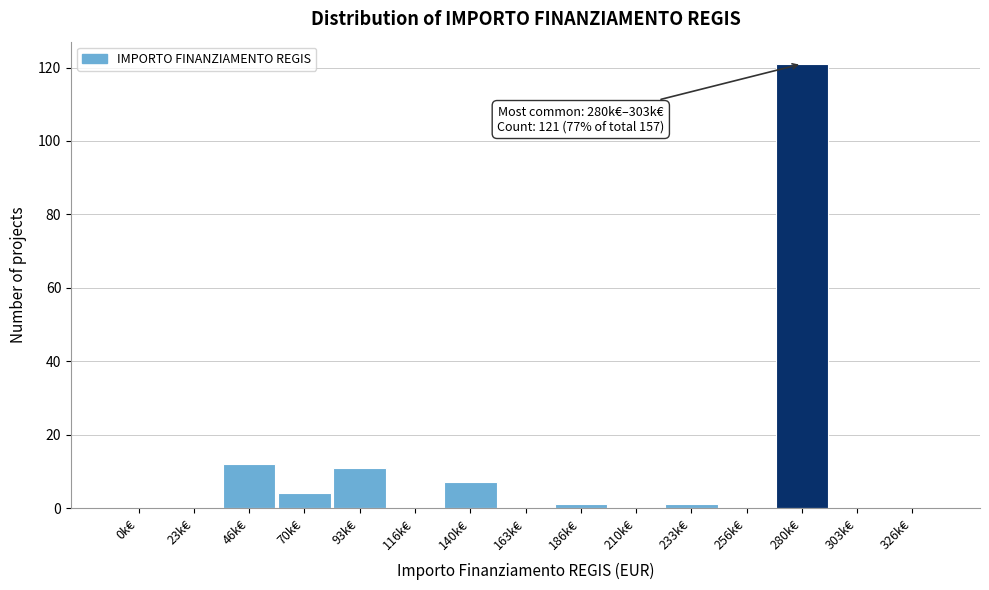

Reading left to right, extract all data points from this chart.

0k€=0	23k€=0	46k€=12	70k€=4	93k€=11	116k€=0	140k€=7	163k€=0	186k€=1	210k€=0	233k€=1	256k€=0	280k€=121	303k€=0	326k€=0